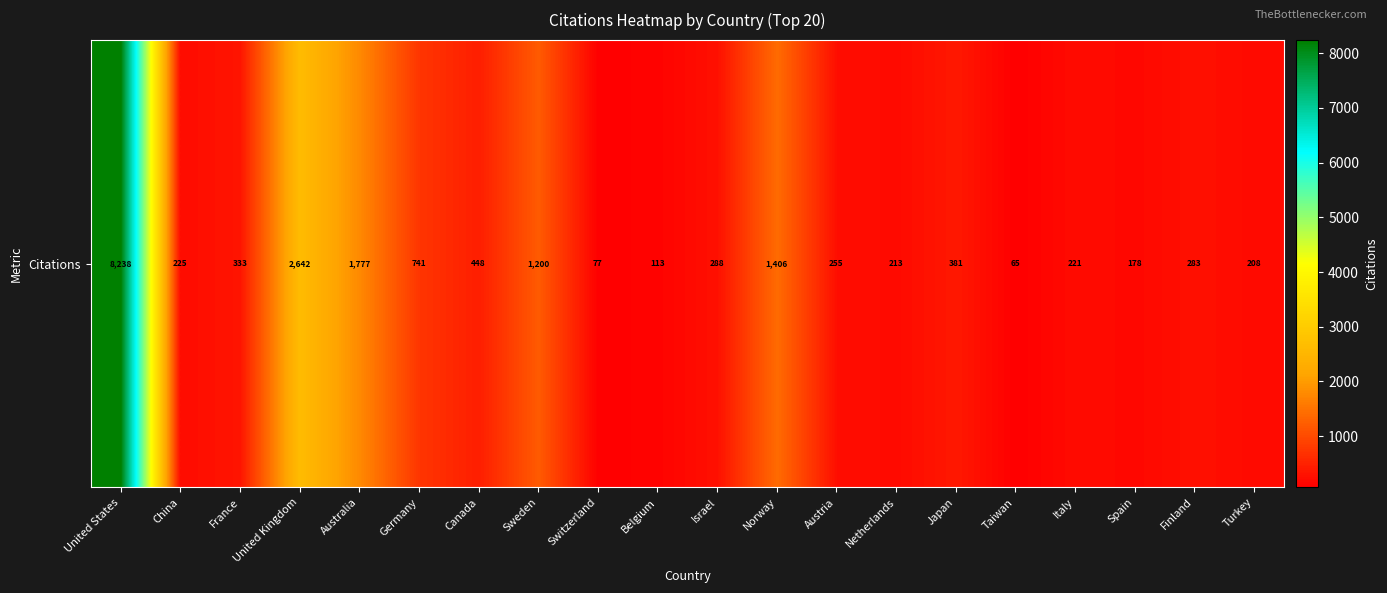

What is the approximate value at Taiwan, to the nearest 50?

50